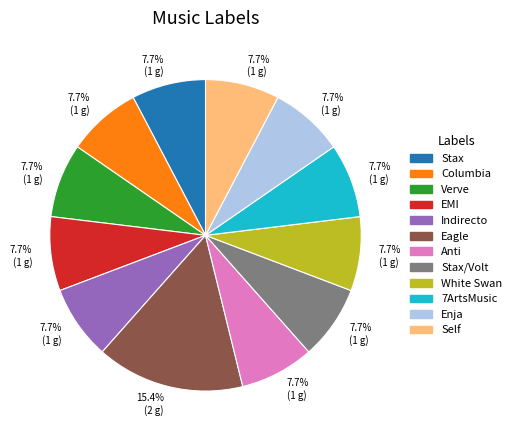

How many segments does this pie chart have?

12